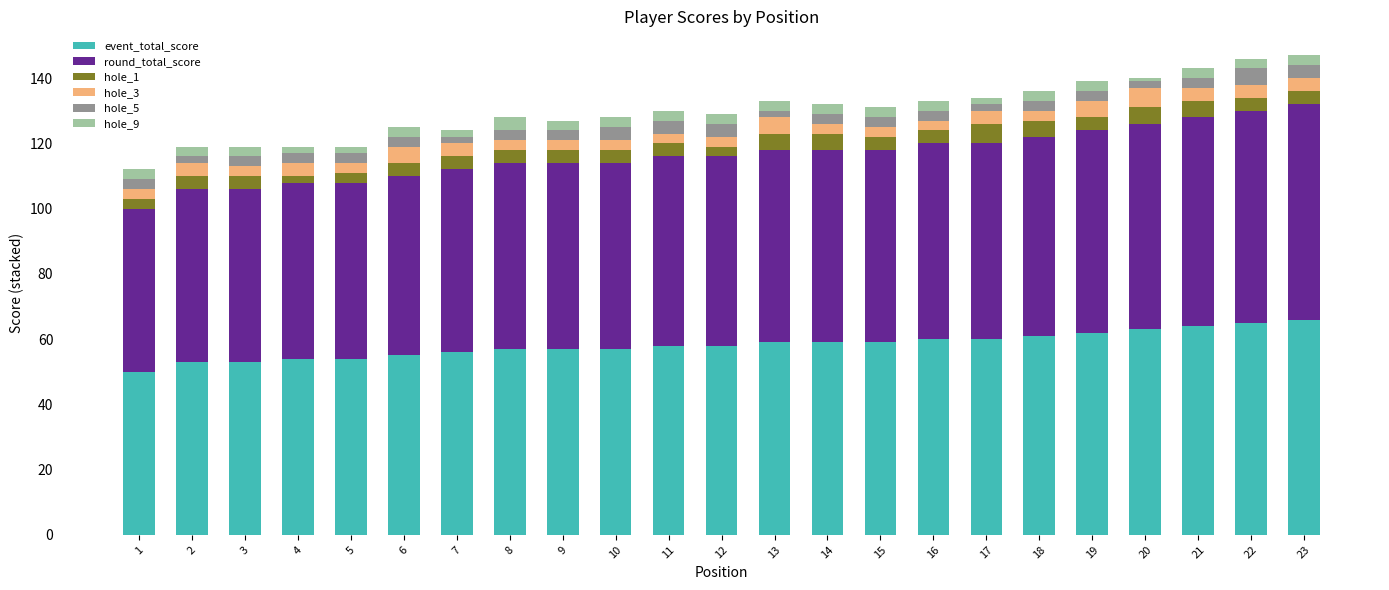

What is the average value of the event_total_score series?

58